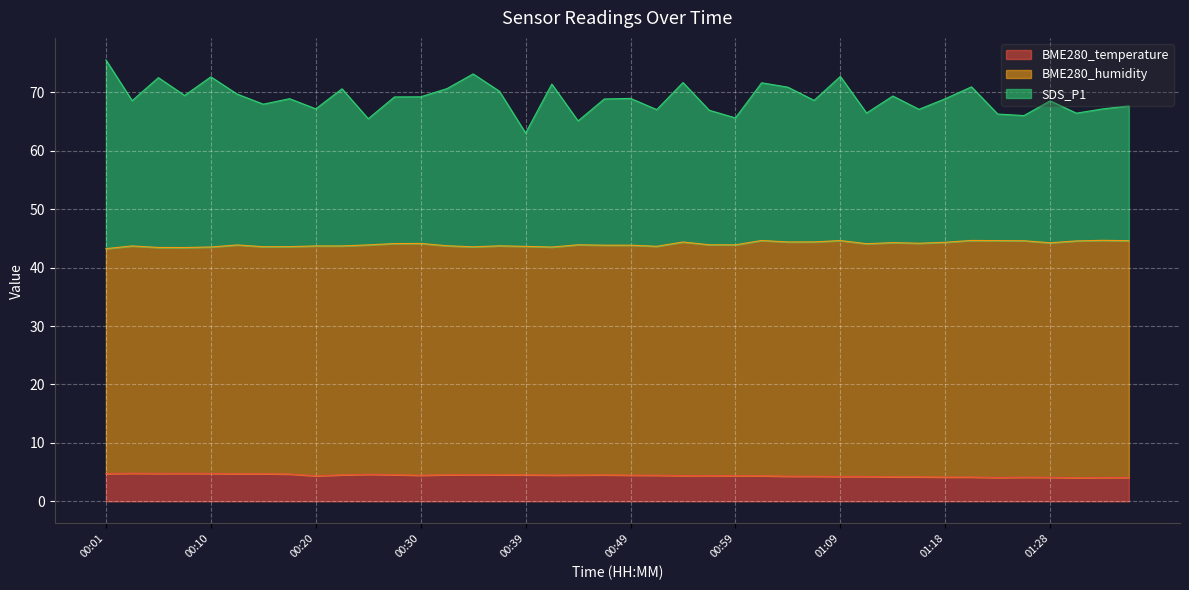

Reading right to left, what are all the values shown in this chart?

BME280_temperature: 01:35=4.1	01:33=4.1	01:30=4.0	01:28=4.1	01:26=4.1	01:23=4.1	01:21=4.2	01:18=4.2	01:16=4.2	01:14=4.2	01:11=4.2	01:09=4.2	01:06=4.3	01:04=4.3	01:01=4.4	00:59=4.4	00:56=4.4	00:54=4.4	00:52=4.5	00:49=4.5	00:47=4.5	00:44=4.5	00:42=4.5	00:39=4.5	00:37=4.5	00:35=4.6	00:32=4.5	00:30=4.5	00:27=4.6	00:25=4.6	00:23=4.5	00:20=4.4	00:18=4.7	00:15=4.7	00:13=4.7	00:10=4.8	00:08=4.8	00:05=4.8	00:03=4.8	00:01=4.7
BME280_humidity: 01:35=44.6	01:33=44.7	01:30=44.6	01:28=44.3	01:26=44.6	01:23=44.6	01:21=44.7	01:18=44.4	01:16=44.2	01:14=44.3	01:11=44.1	01:09=44.6	01:06=44.4	01:04=44.4	01:01=44.6	00:59=43.9	00:56=43.9	00:54=44.4	00:52=43.7	00:49=43.8	00:47=43.9	00:44=43.9	00:42=43.5	00:39=43.6	00:37=43.7	00:35=43.6	00:32=43.8	00:30=44.1	00:27=44.1	00:25=43.9	00:23=43.7	00:20=43.7	00:18=43.6	00:15=43.6	00:13=43.9	00:10=43.5	00:08=43.5	00:05=43.5	00:03=43.7	00:01=43.3
SDS_P1: 01:35=67.7	01:33=67.2	01:30=66.5	01:28=68.6	01:26=66.0	01:23=66.3	01:21=71.0	01:18=68.9	01:16=67.1	01:14=69.4	01:11=66.5	01:09=72.7	01:06=68.6	01:04=70.9	01:01=71.7	00:59=65.6	00:56=67.0	00:54=71.7	00:52=67.1	00:49=69.0	00:47=68.9	00:44=65.1	00:42=71.4	00:39=63.0	00:37=70.2	00:35=73.2	00:32=70.7	00:30=69.2	00:27=69.2	00:25=65.5	00:23=70.6	00:20=67.2	00:18=68.9	00:15=68.0	00:13=69.7	00:10=72.7	00:08=69.5	00:05=72.5	00:03=68.6	00:01=75.6